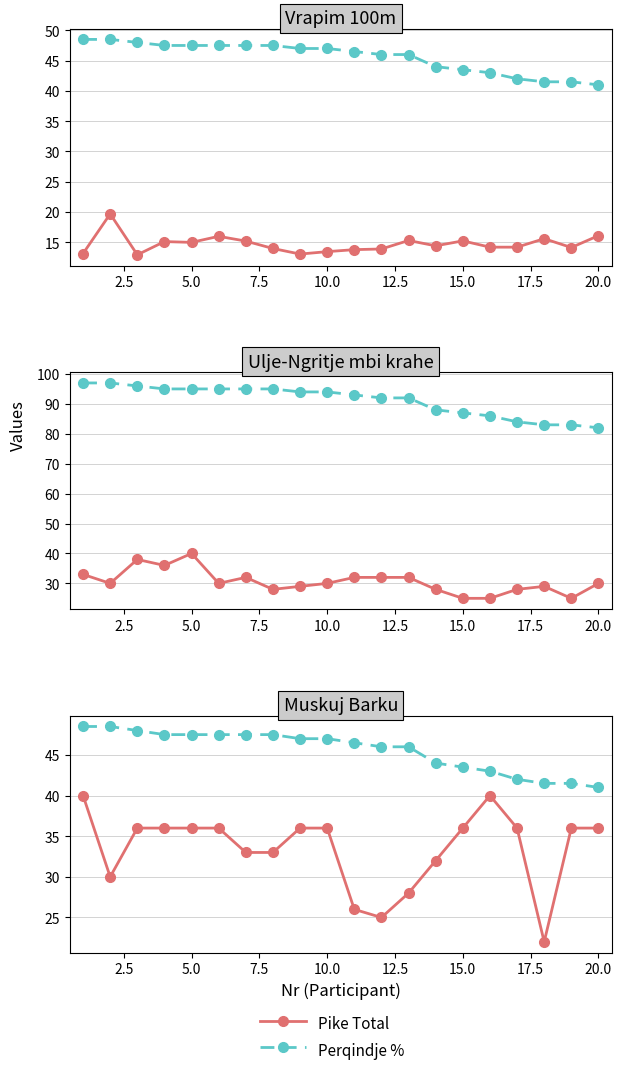

How many values in the Solid Series series are below 36?

8